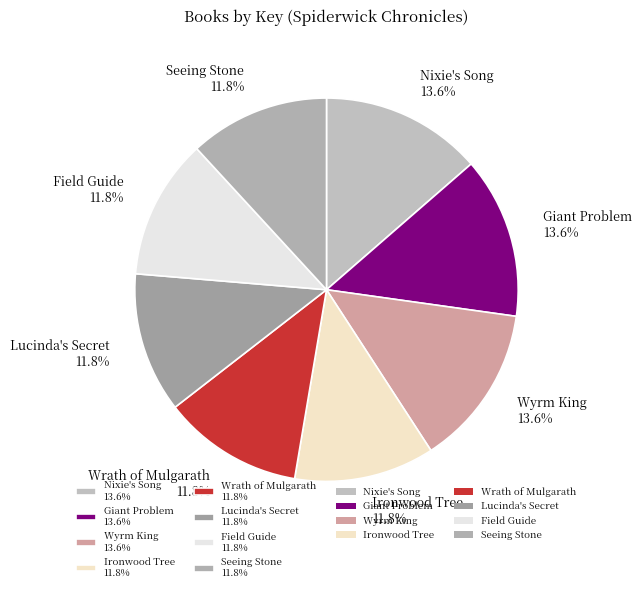

Do Ironwood Tree and Giant Problem together represent more than half of the pie?

No